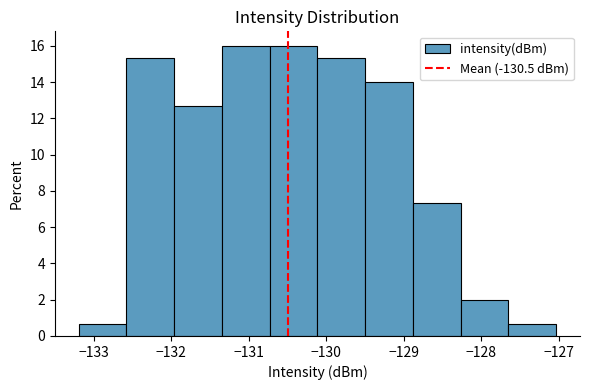

Reading left to right, transcribe this chart: for each bar, give the range it covers on the x-axis and its height. Neither the bar edges nor the heights are printed on the chart, so give them approximately, as read against the axes.

-133.2 to -132.6: 0.6
-132.6 to -132.0: 15.4
-132.0 to -131.3: 12.6
-131.3 to -130.7: 16.0
-130.7 to -130.1: 16.0
-130.1 to -129.5: 15.4
-129.5 to -128.9: 14.0
-128.9 to -128.3: 7.4
-128.3 to -127.6: 2.0
-127.6 to -127.0: 0.6